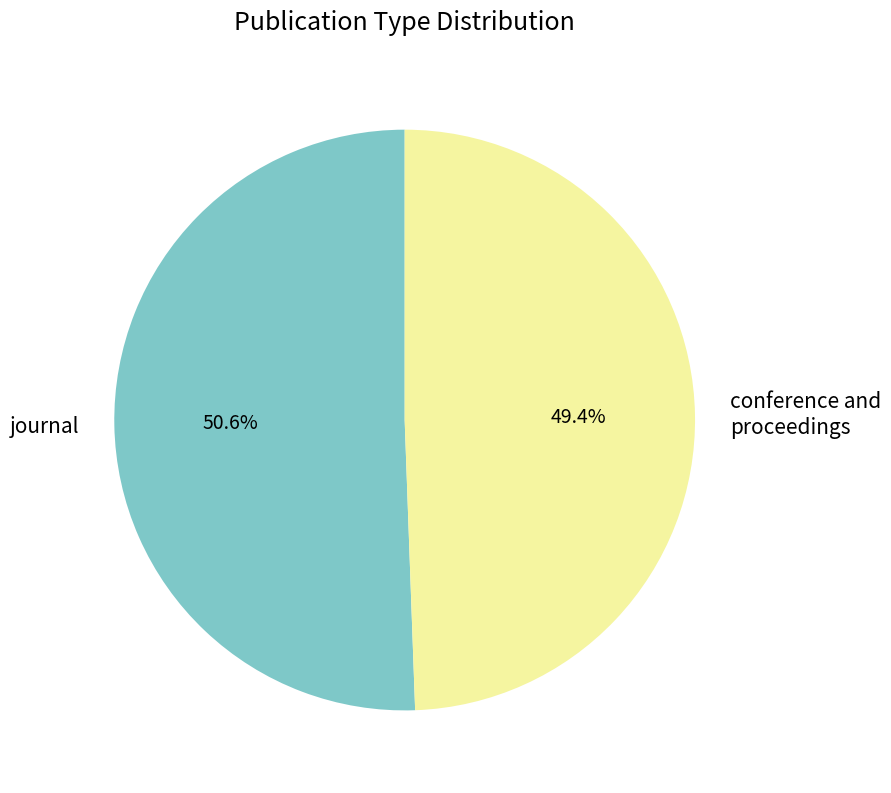

Does any single category account for the majority?

Yes